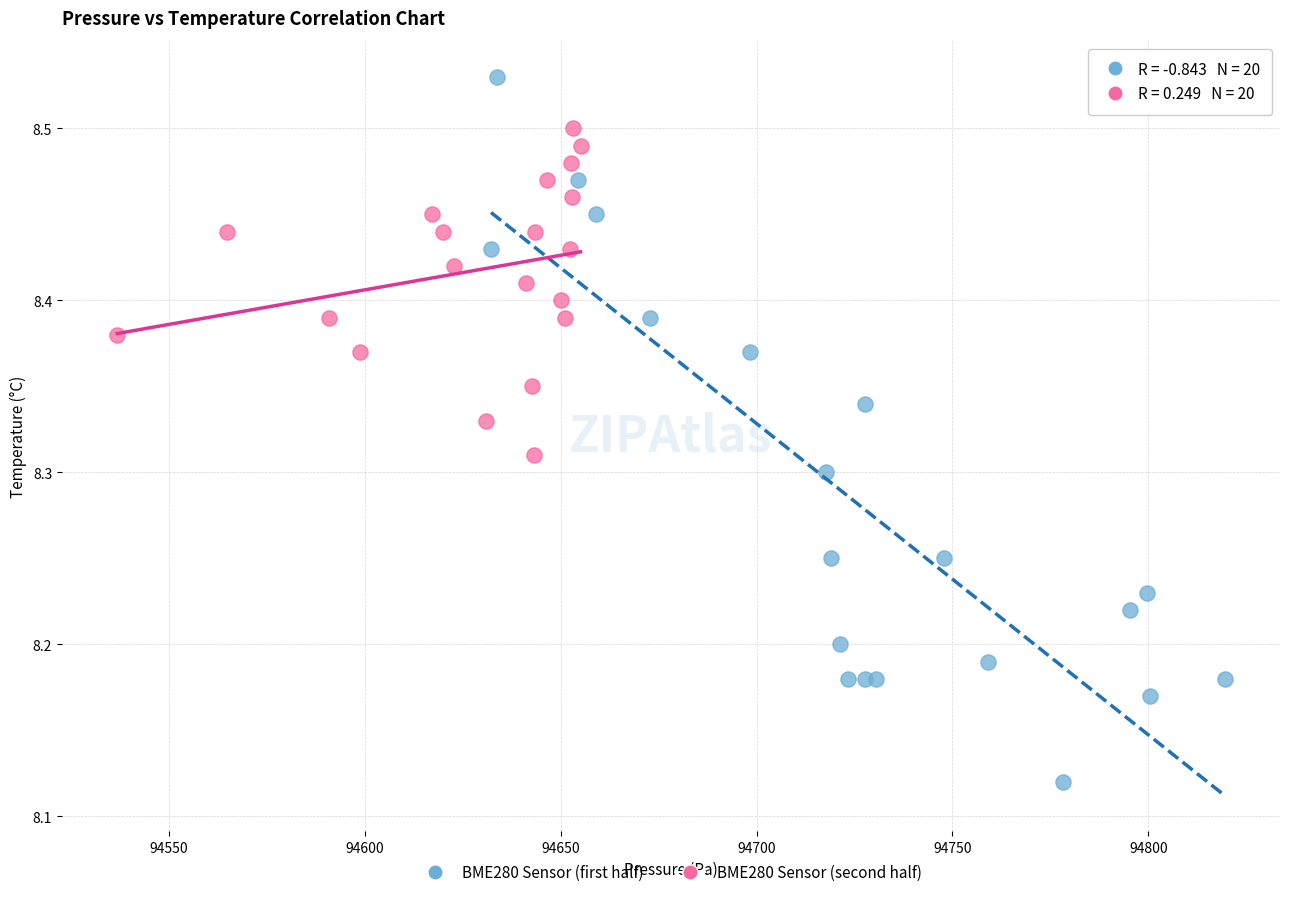

Which series has the widest spread of Y values?

BME280 Sensor (first half)